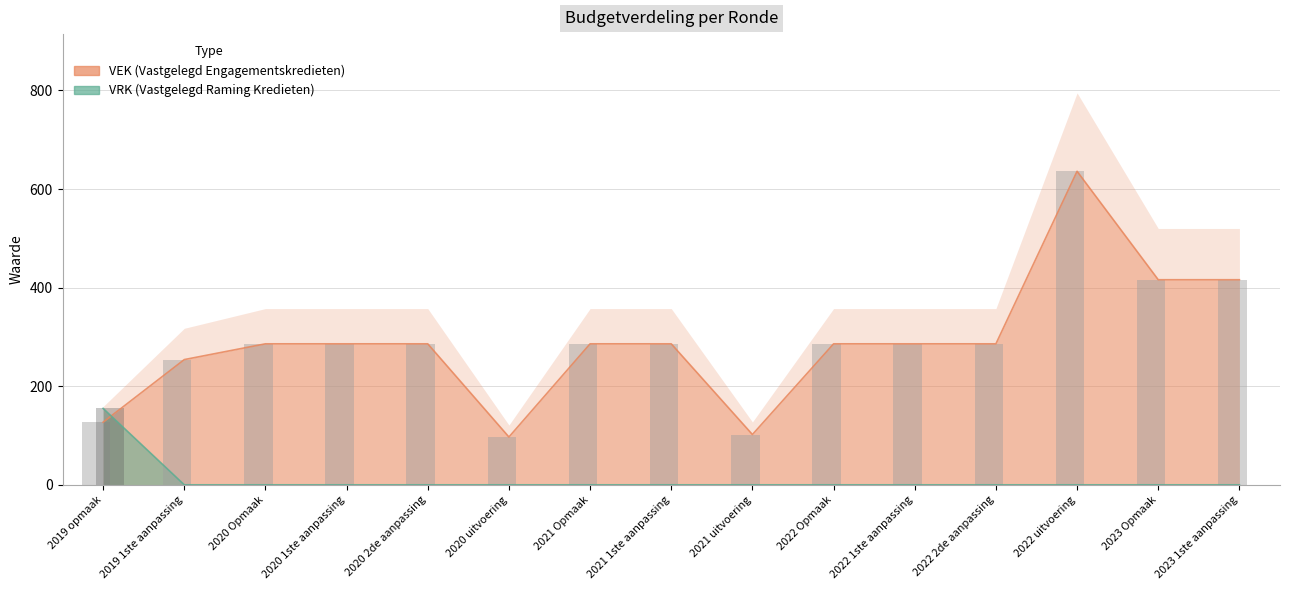

Rank the series by their average value, from lowest to highest.

VRK, VEK